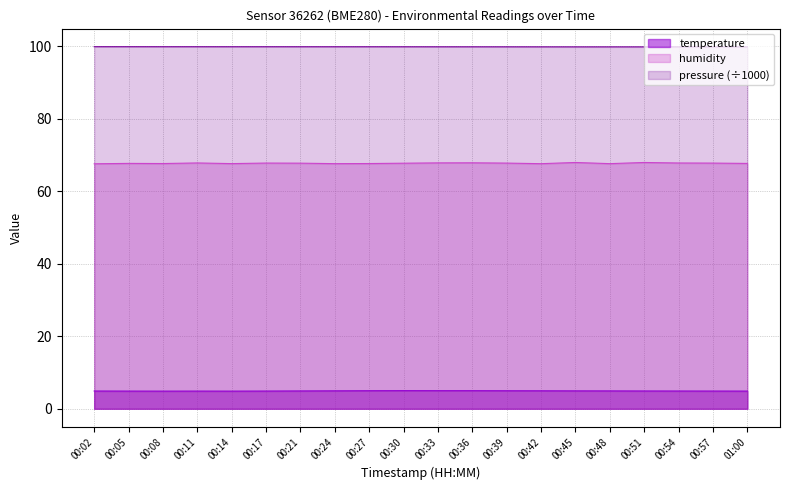

What is the average value of the temperature series?

4.9